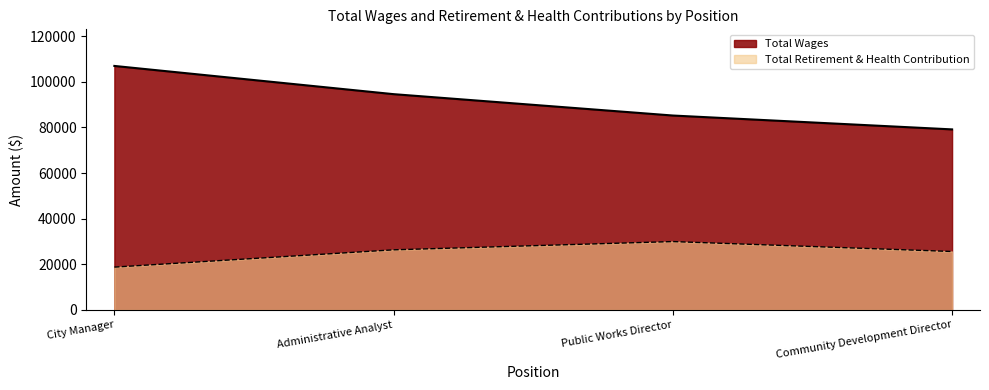

Which series has the widest spread of values?

Total Wages